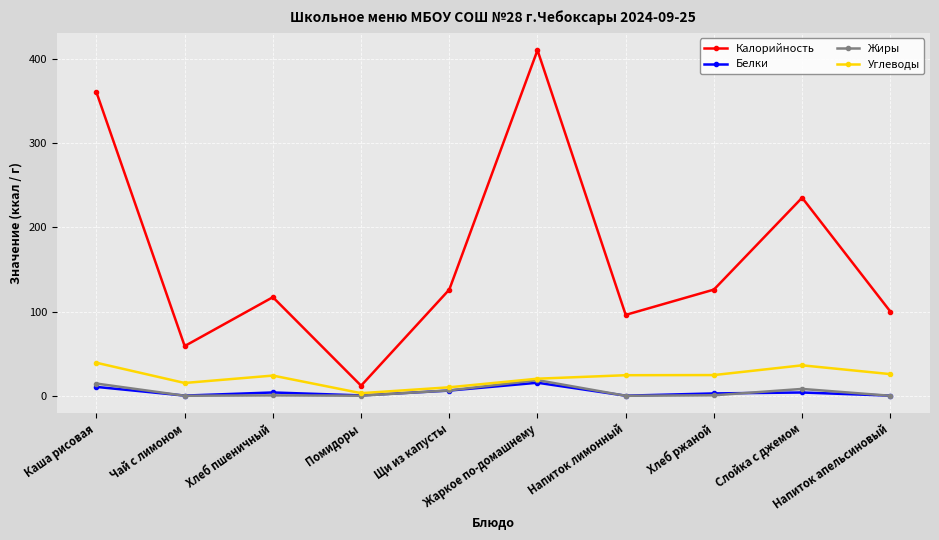

What are all the series names shown in the legend?

Калорийность, Белки, Жиры, Углеводы